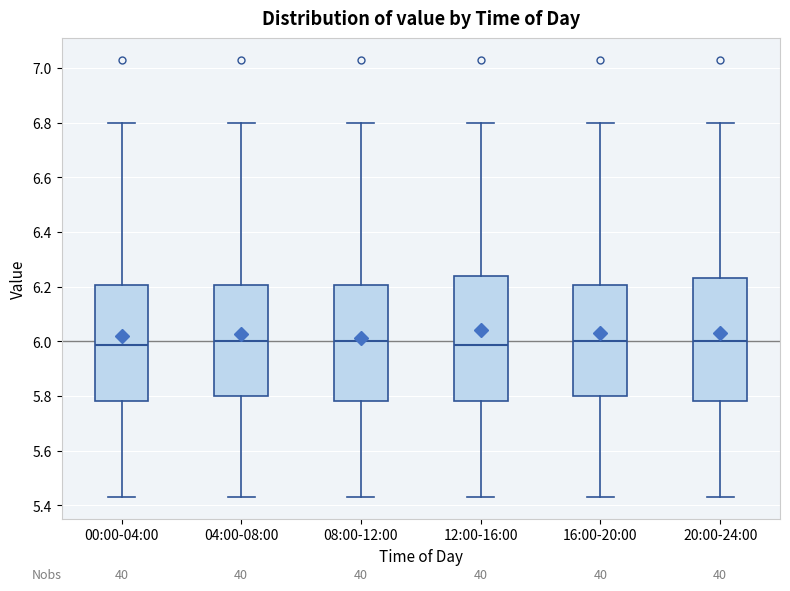

Where is the lower edge of the box for 00:00-04:00 on the y-axis? The values are not printed on the chart, so give them approximately, as read against the axis.

5.78